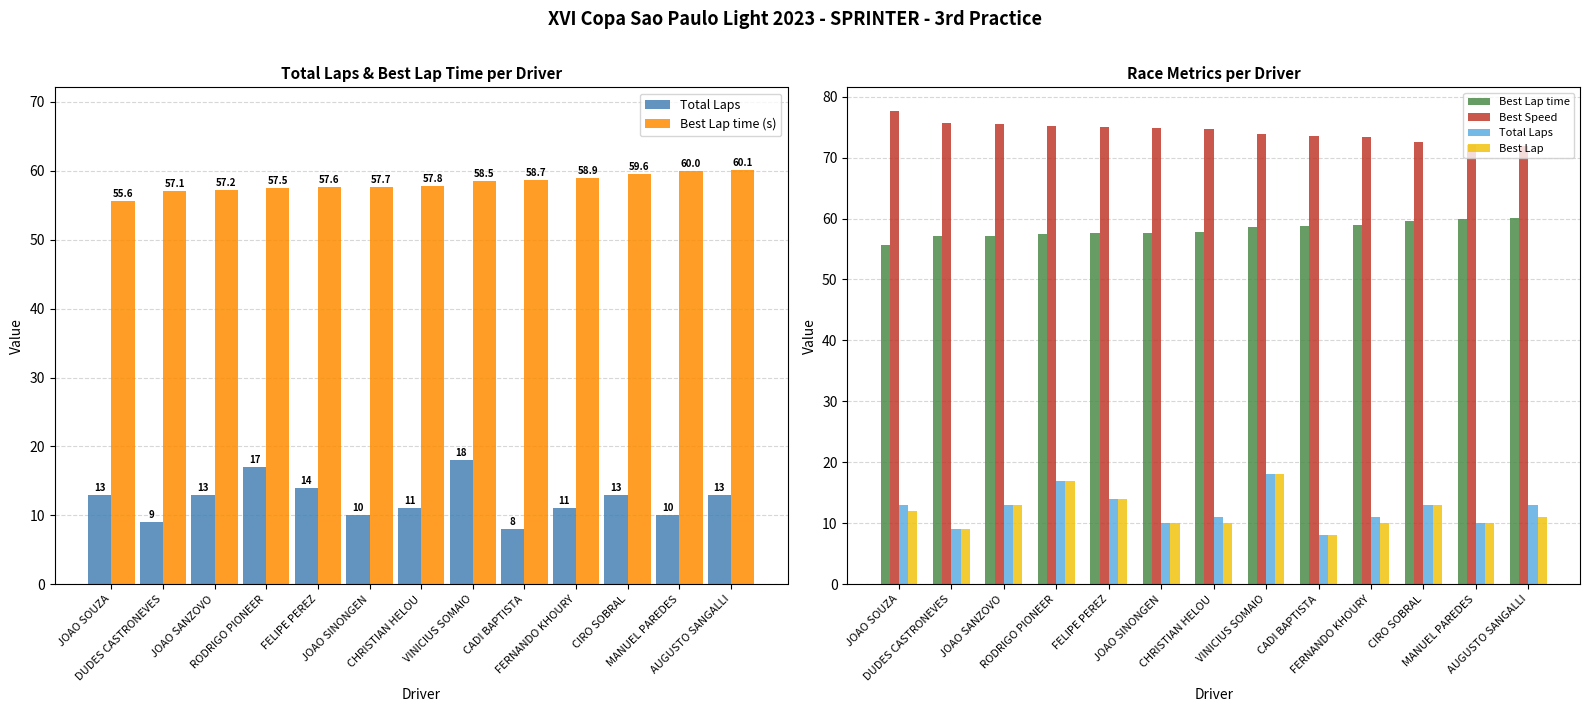

At which label is Total Laps closest to 13?

JOAO SOUZA